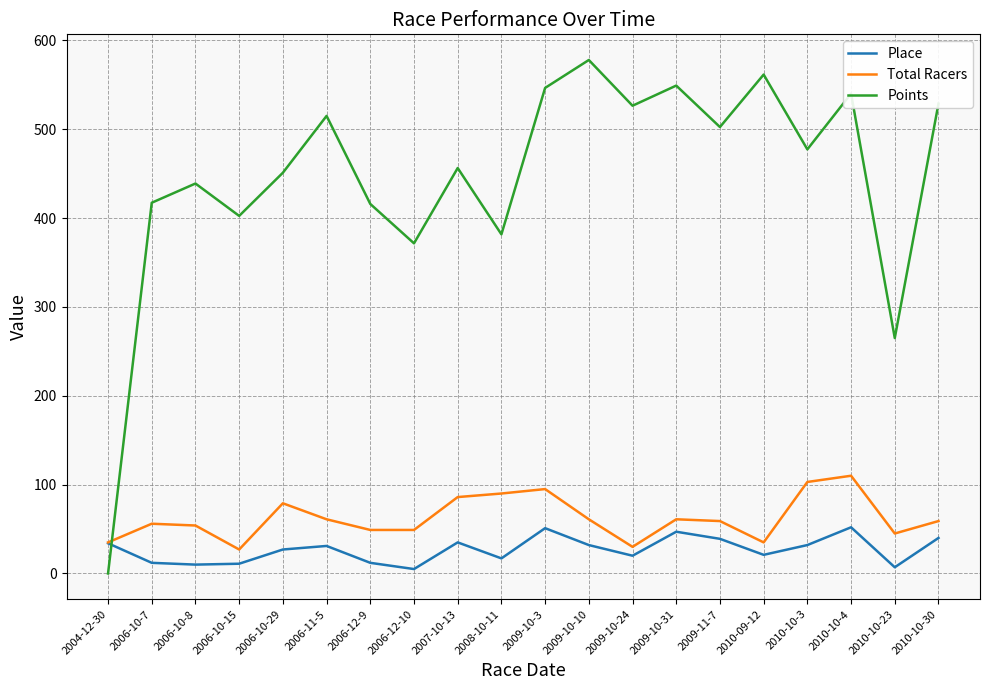

Which category has the highest value in the Total Racers series?

2010-10-4